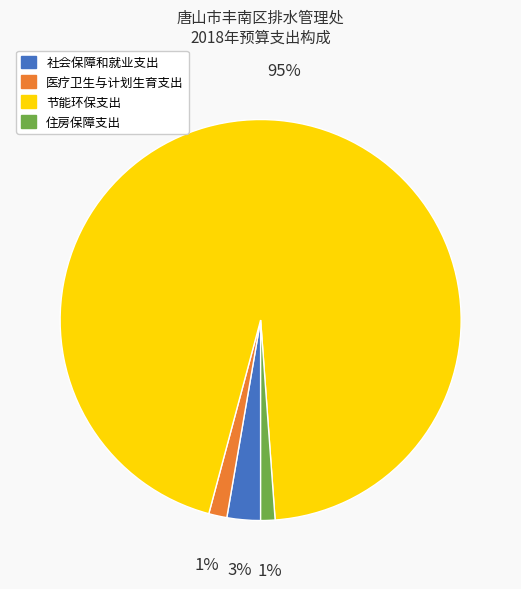

To the nearest percent, what is the difference between the largest and smallest slice percentages?

94%